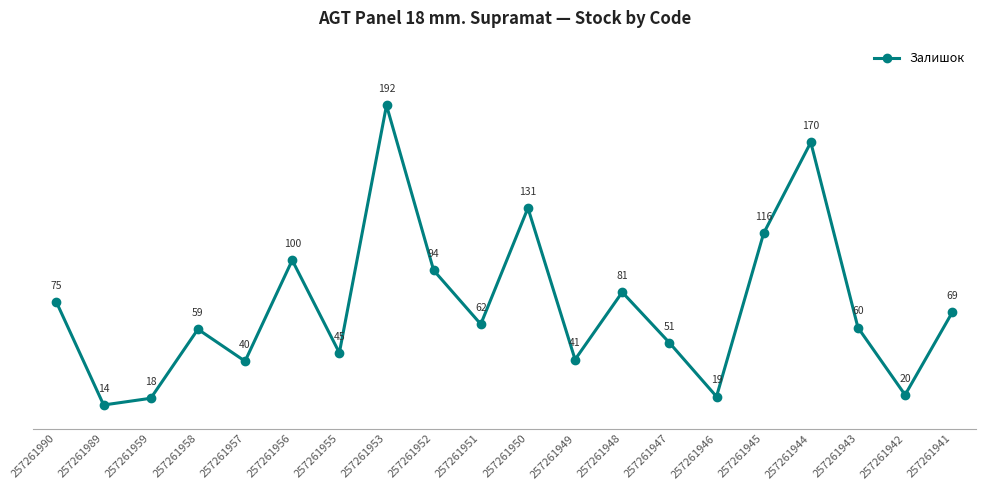

Does the chart have visible grid lines?

No